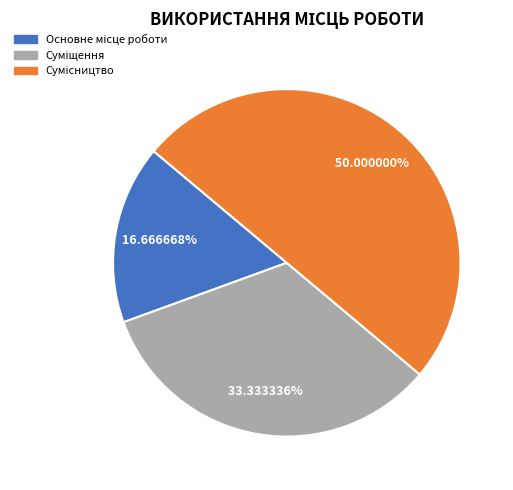

Is it true that Суміщення is 33% of the pie?

True